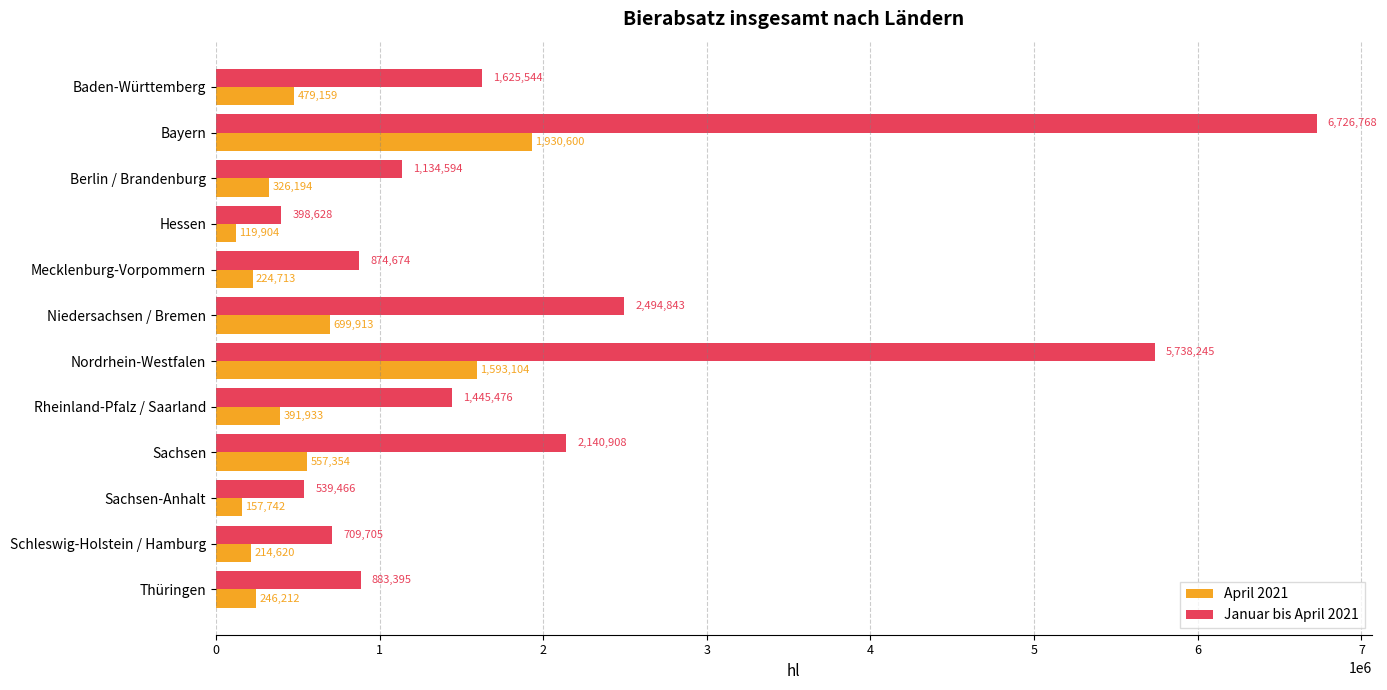

What is the maximum value for April 2021?

1930599.5